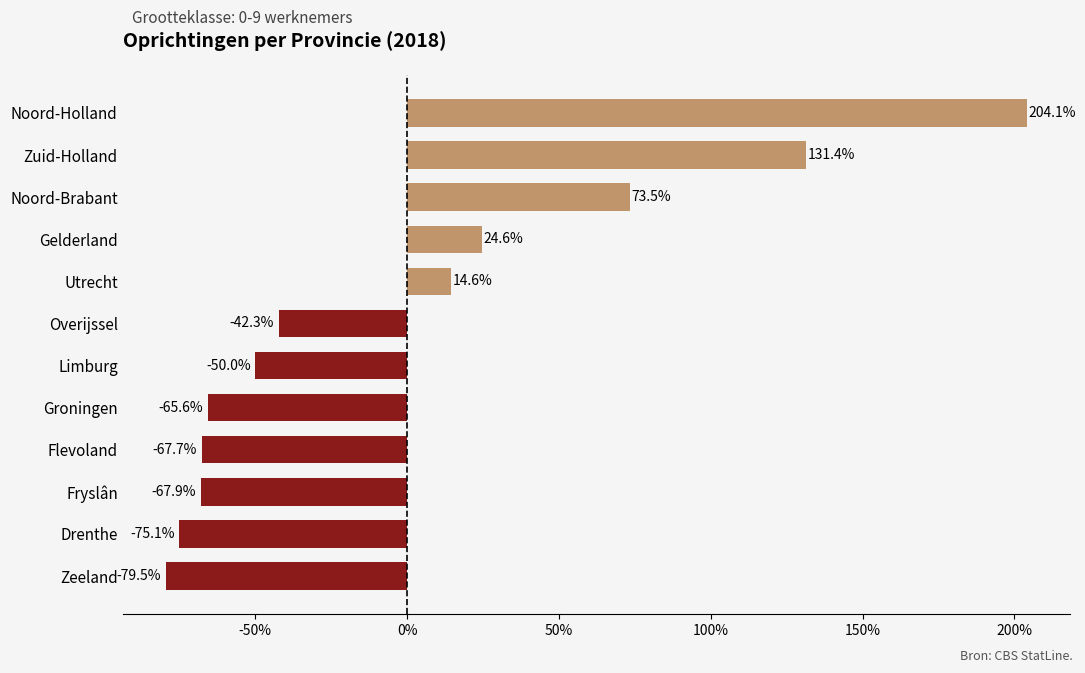

List the labels in order of value, smallest first.

Zeeland, Drenthe, Fryslân, Flevoland, Groningen, Limburg, Overijssel, Utrecht, Gelderland, Noord-Brabant, Zuid-Holland, Noord-Holland